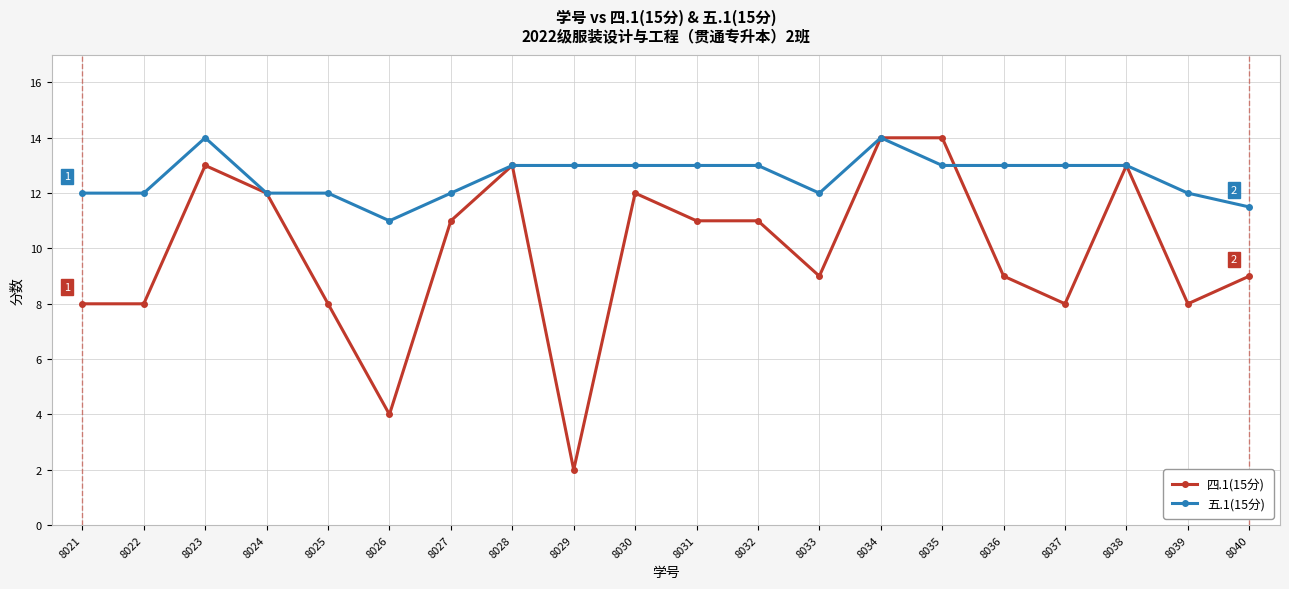

Rank the series at 8031 from highest to lowest value.

五.1(15分), 四.1(15分)